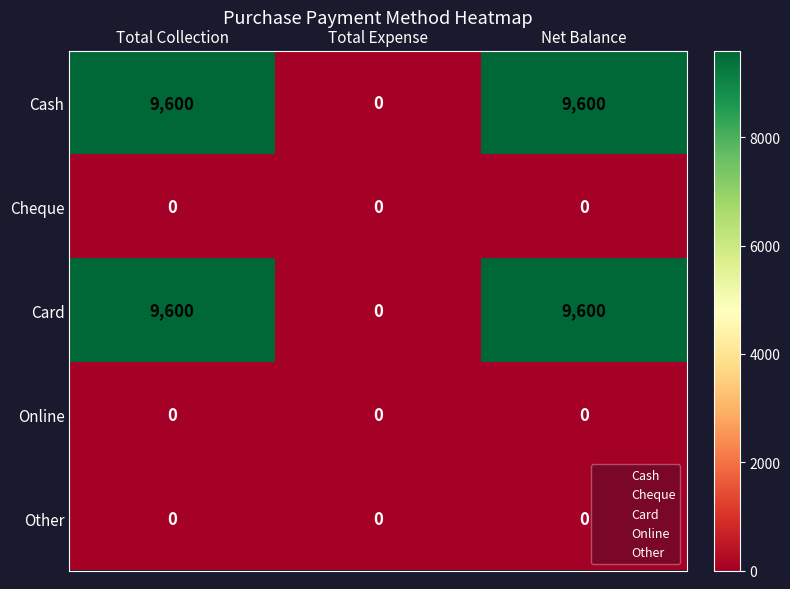

Reading left to right, what are all the values shown in this chart?

Cash: 9600	0	9600
Cheque: 0	0	0
Card: 9600	0	9600
Online: 0	0	0
Other: 0	0	0